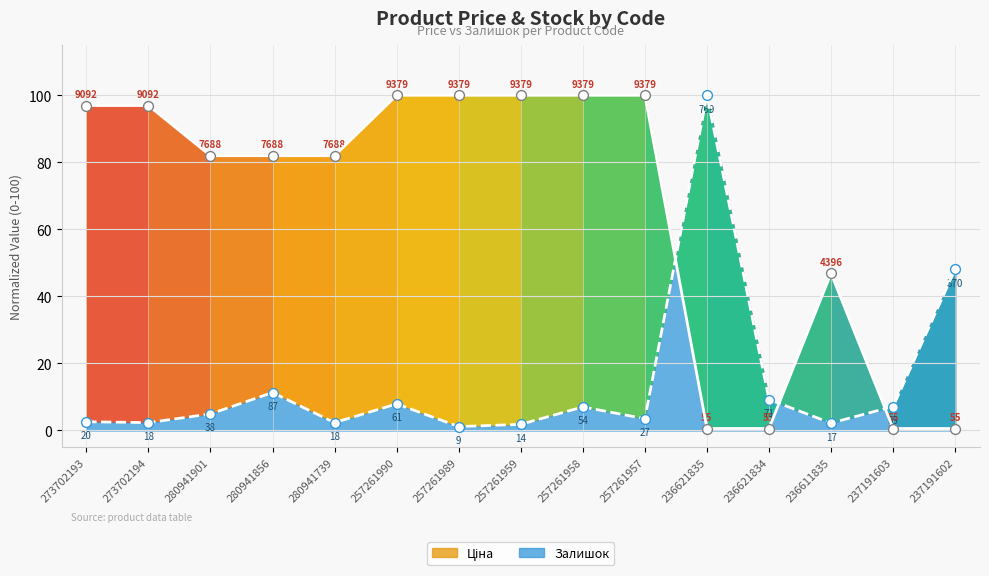

At how many categories does at least one series exceed 25?

13